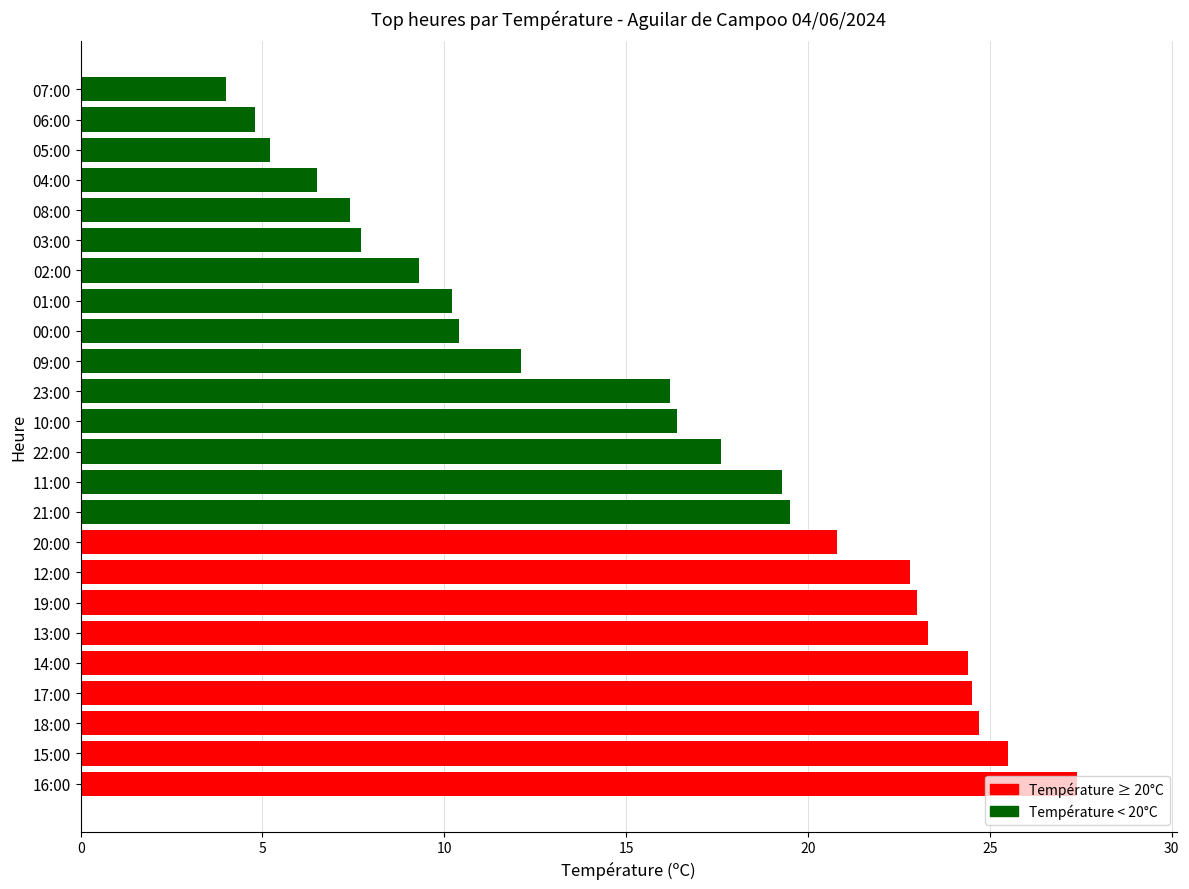

Count the number of categories in the chart.

24